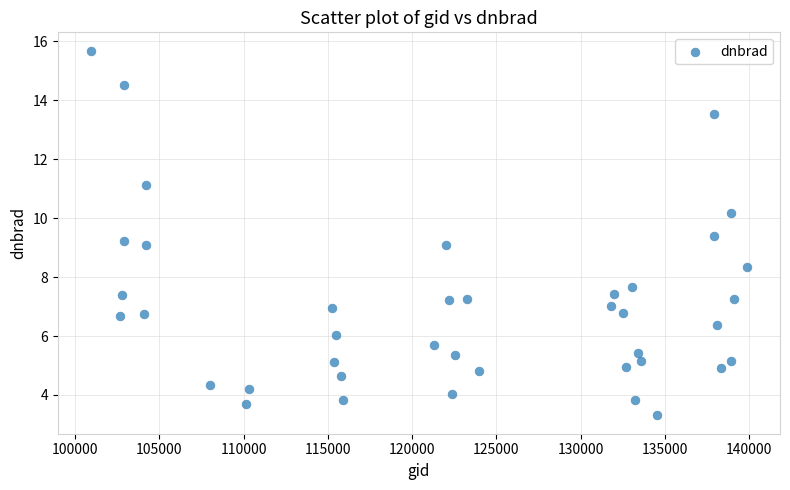

What is the range of Y values (max minus min)?

12.4